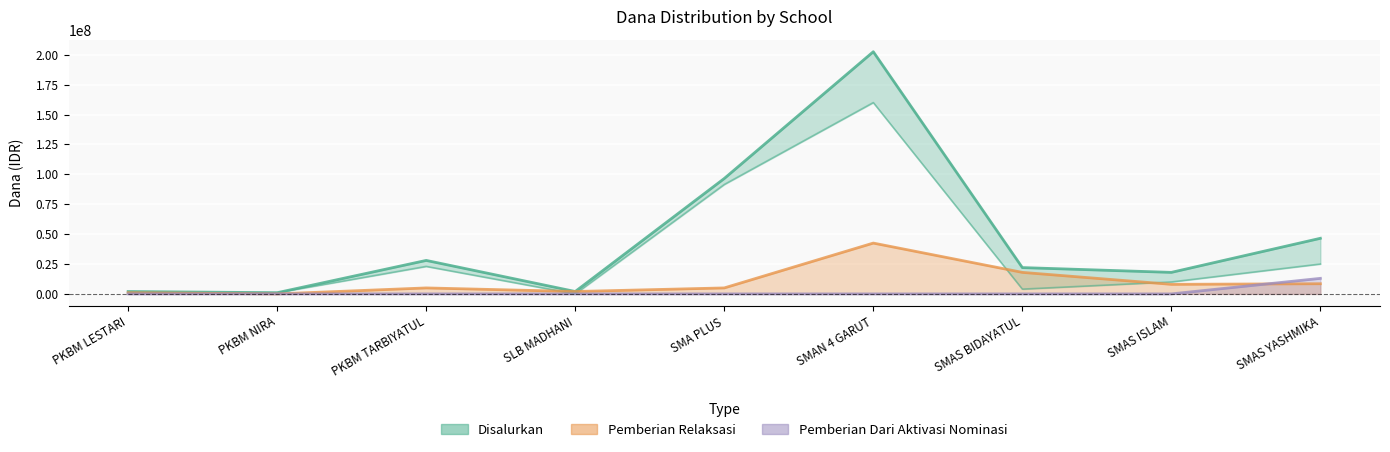

Count the number of categories in the chart.

9